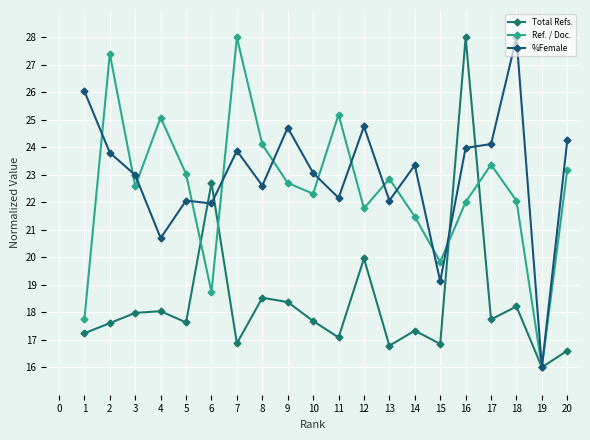

What is the minimum value for Total Refs.?

16.0